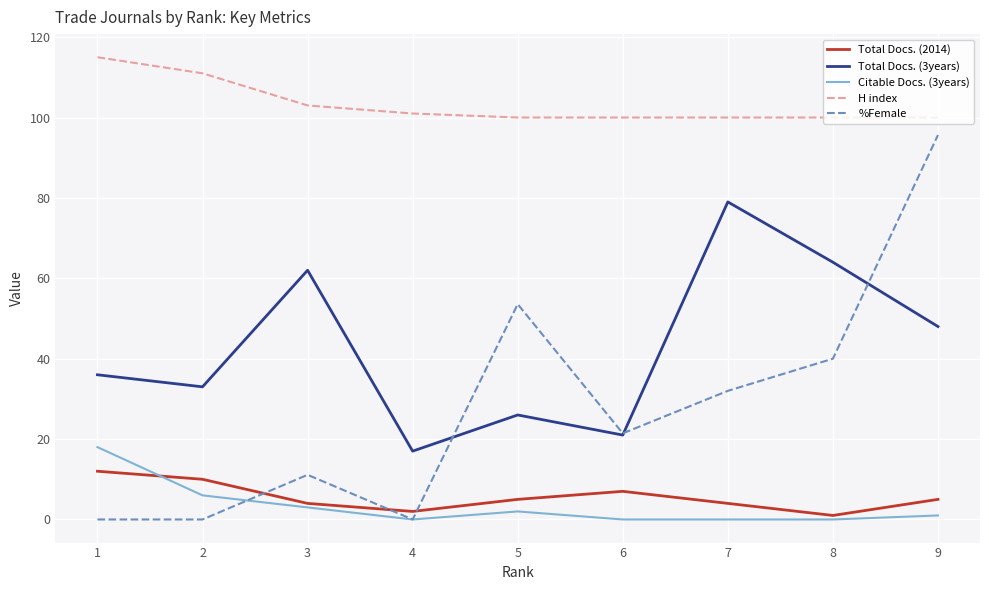

What is the average value of the Total Docs. (2014) series?

5.6